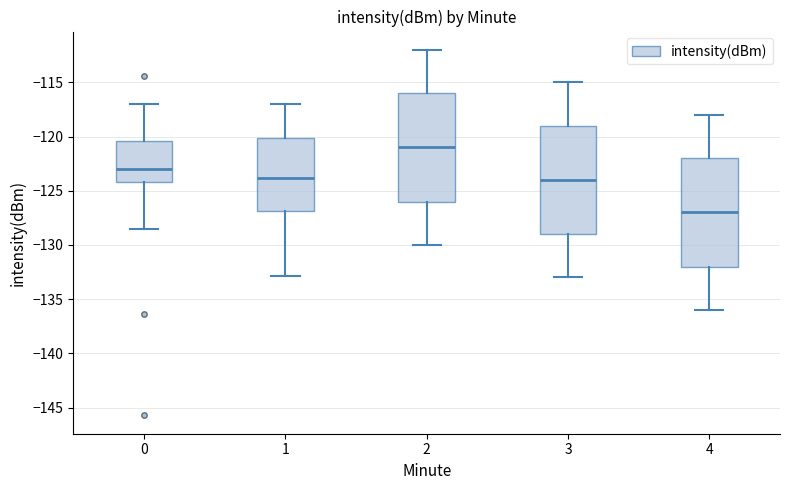

Where does the upper whisker of the box at x = 0 end on the y-axis? The values are not printed on the chart, so give them approximately, as read against the axis.

-117.0